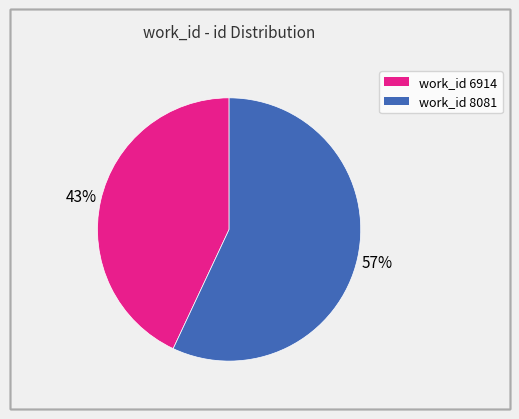

Is there any slice that represents more than half of the pie?

Yes